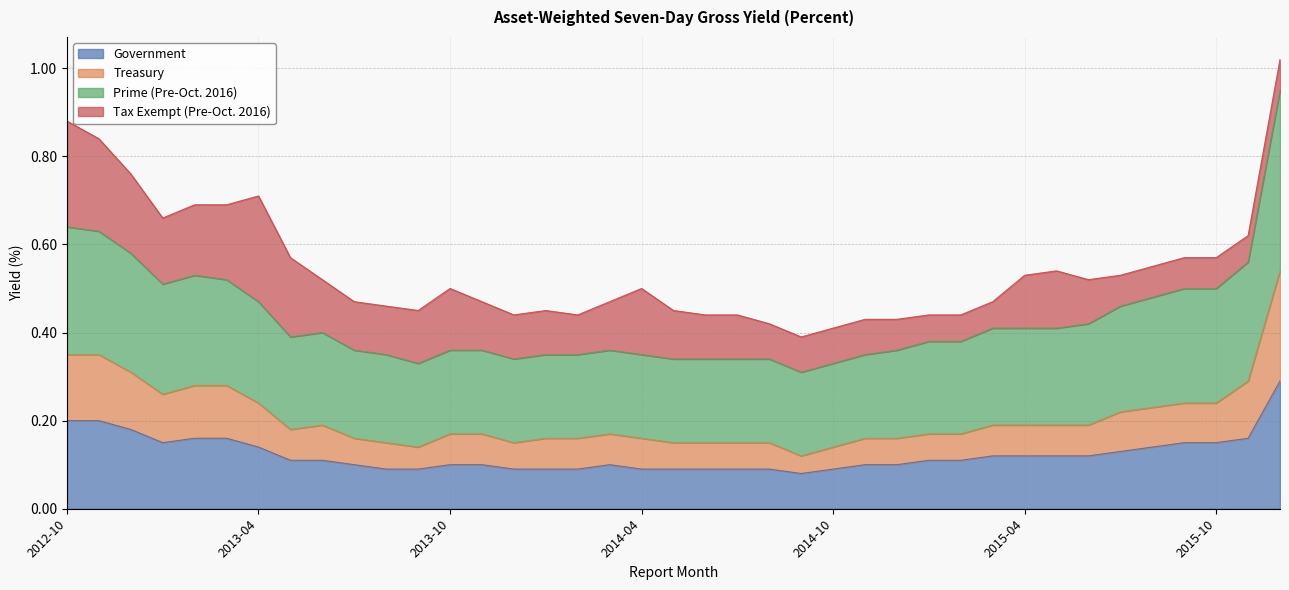

What is the total value across all series at 2014-10?

0.4